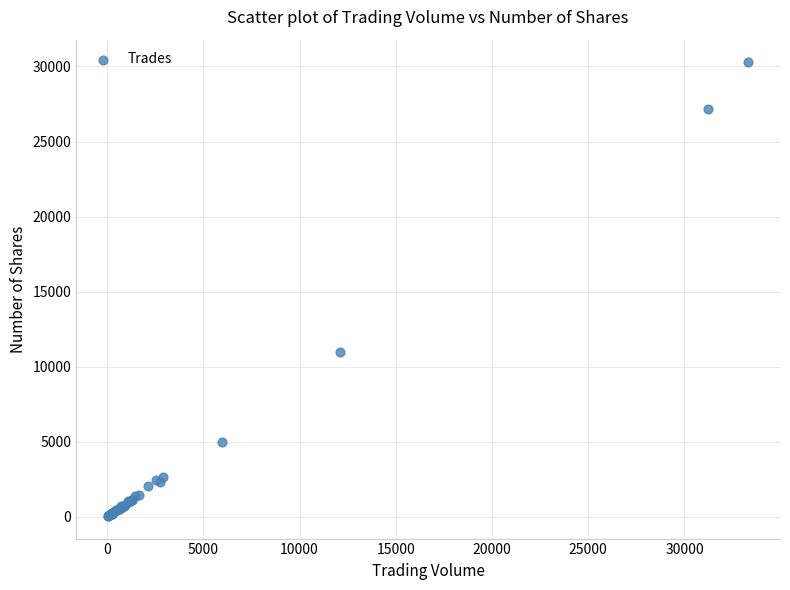

What Y value in the scatter plot is closest to 15162?

10997